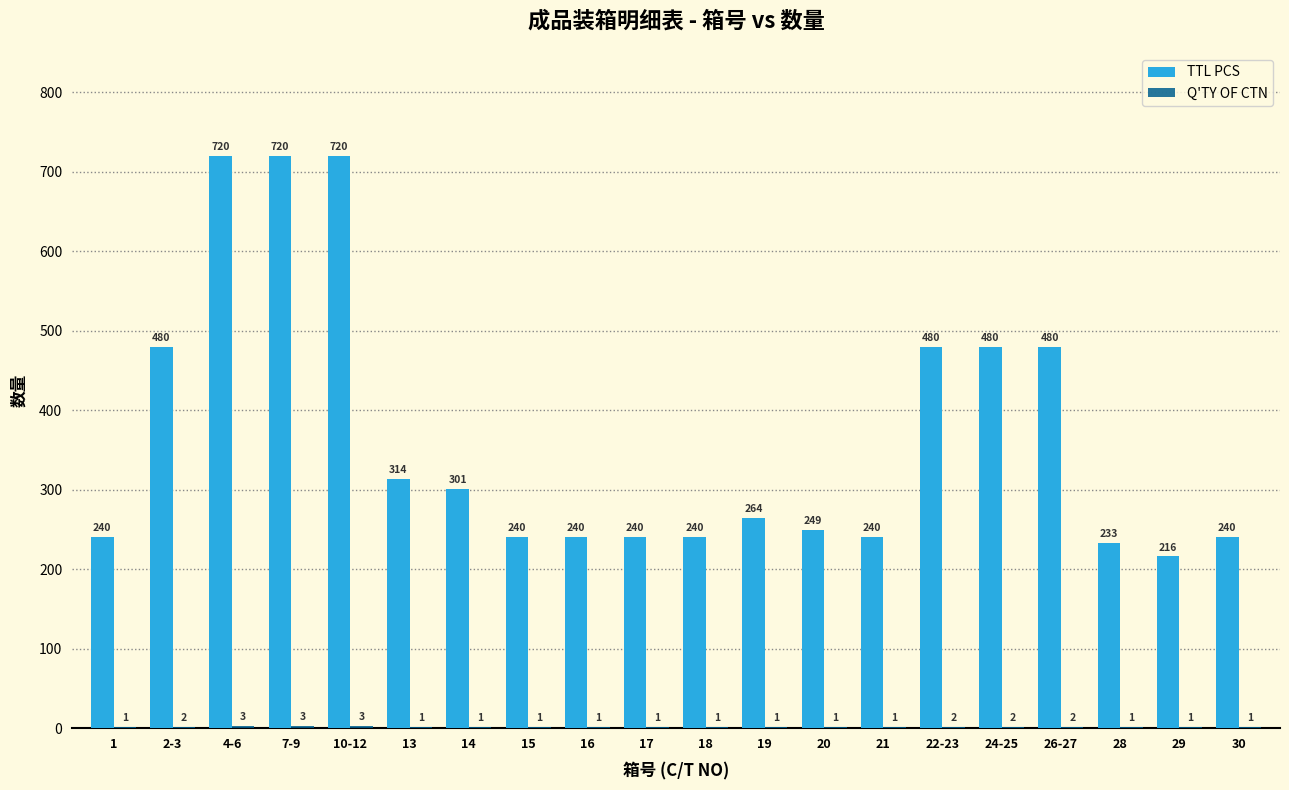

How many groups of bars are there?

20